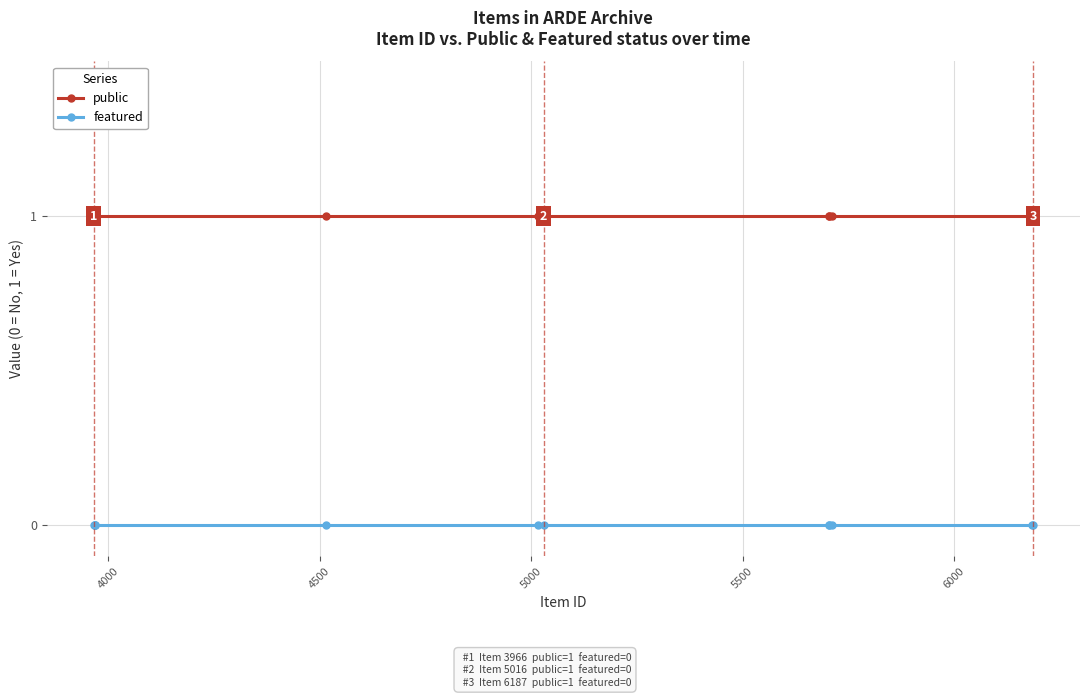

Rank the series by their maximum value, from highest to lowest.

public, featured